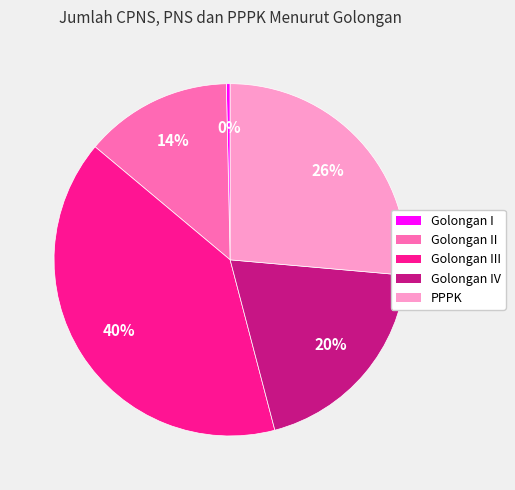

Which has a higher value, Golongan II or Golongan IV?

Golongan IV